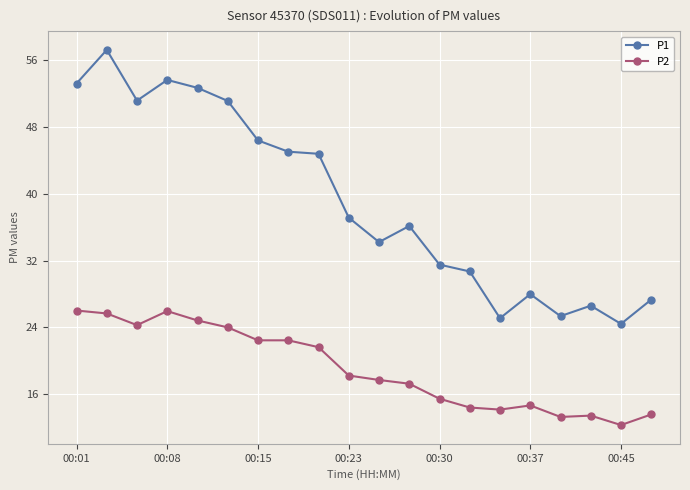

True or false: P2 and P1 cross at least once.

False